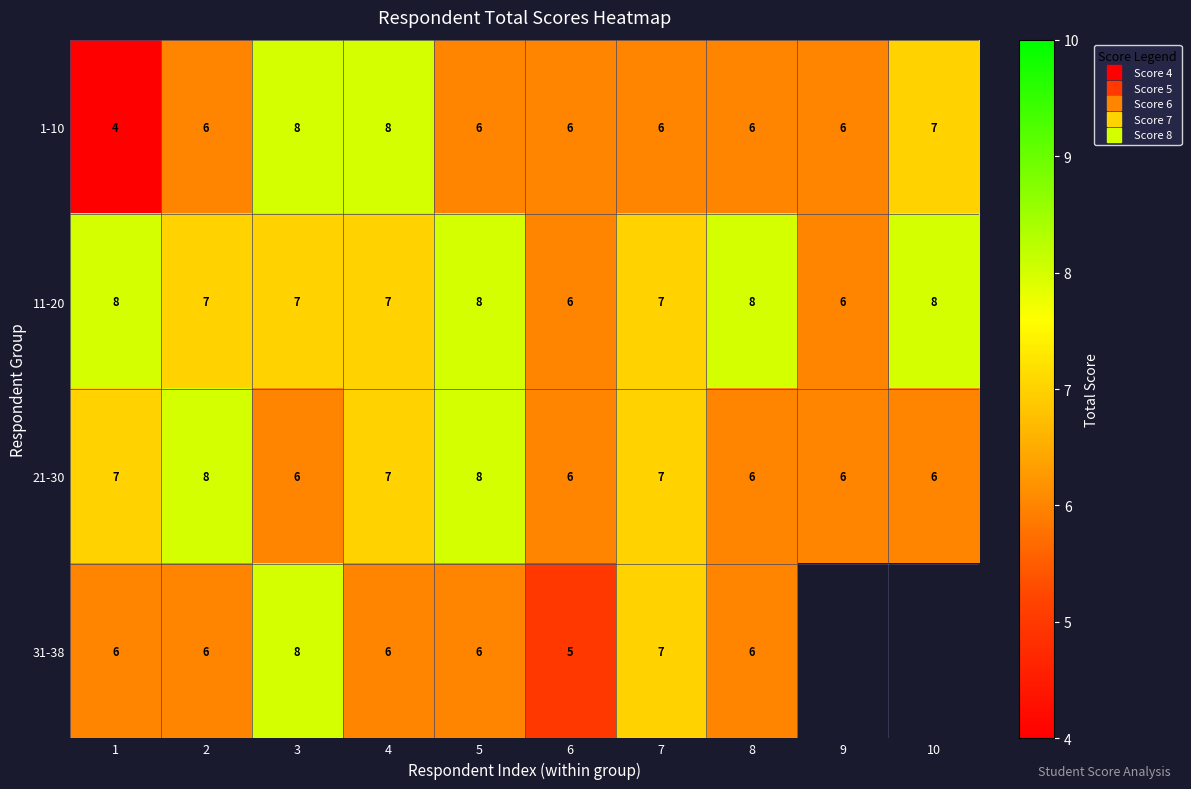

How many 31-38 values are between 6 and 8?

7